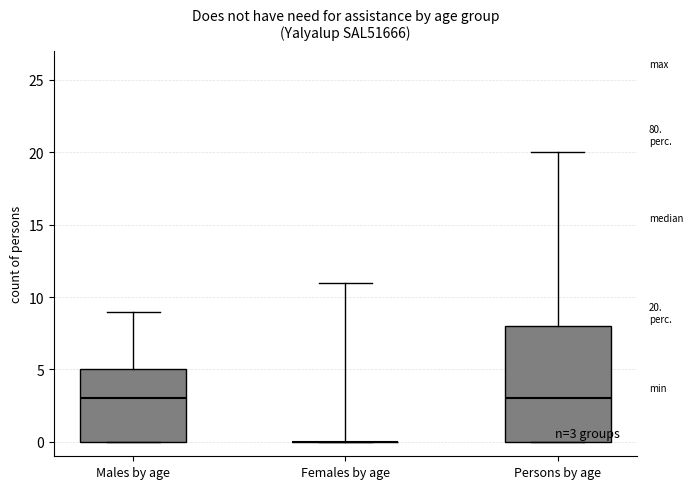

Which box is the tallest, from its lower edge to its upper edge?

Persons by age